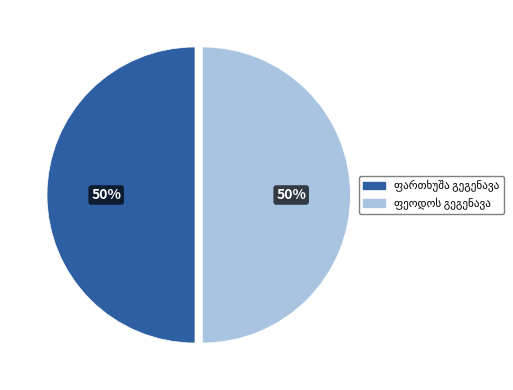

To the nearest percent, what is the average slice percentage?

50%